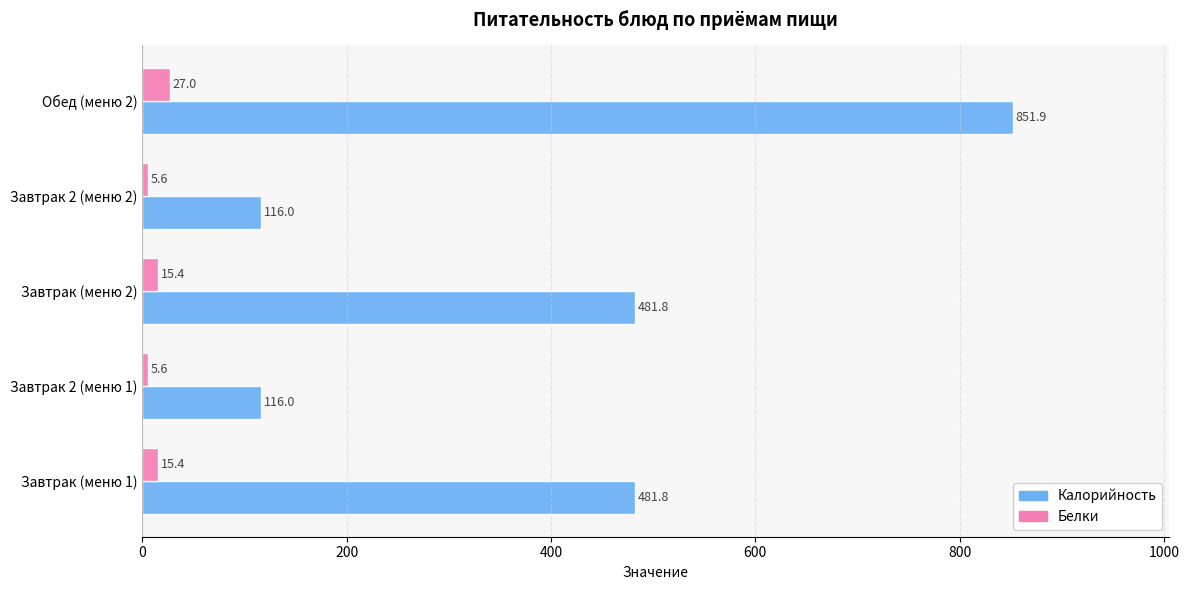

Rank the series by their maximum value, from highest to lowest.

Калорийность, Белки